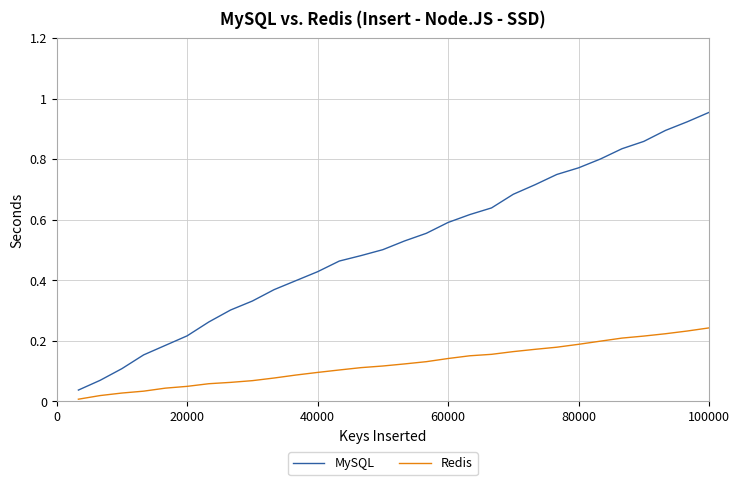

True or false: MySQL and Redis intersect in this chart.

False